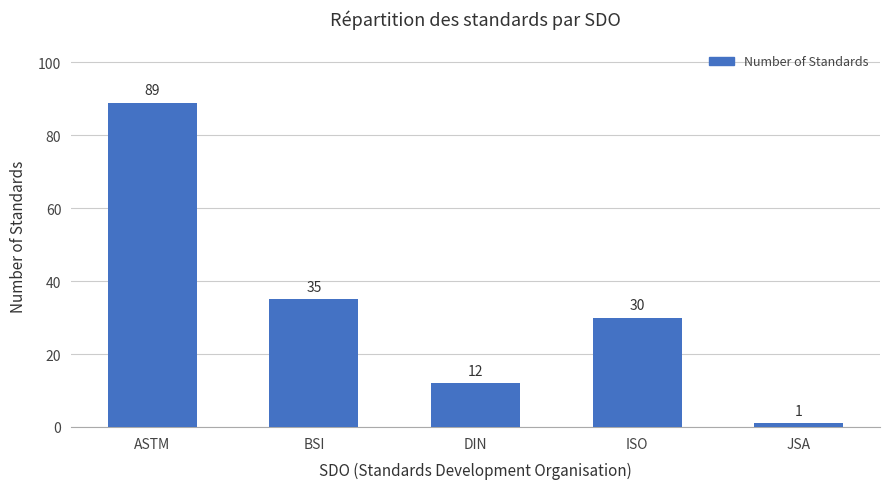

Which label corresponds to the smallest value in the chart?

JSA